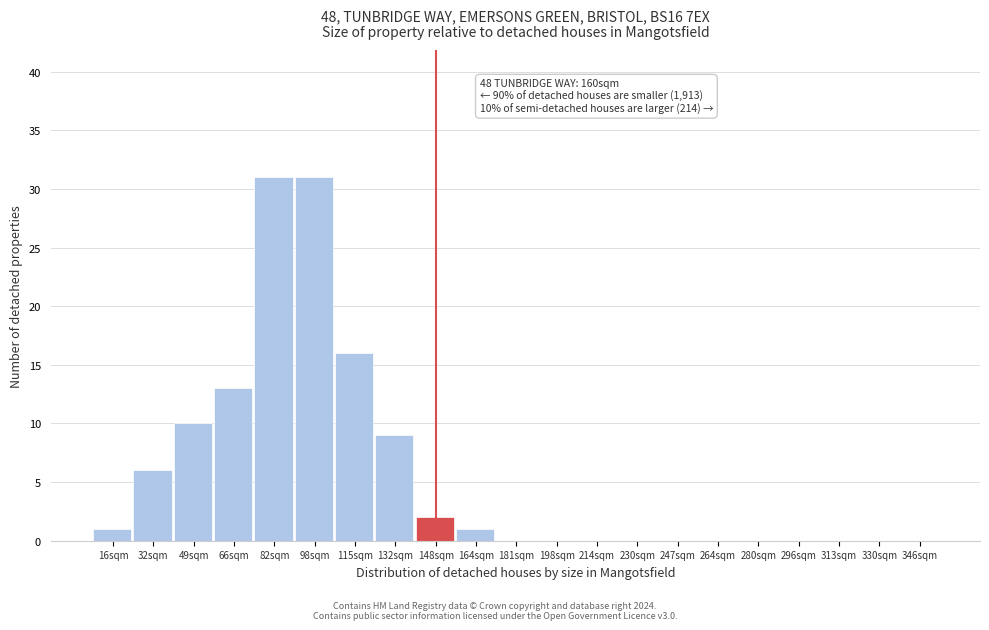

What is the greatest value displayed?

31